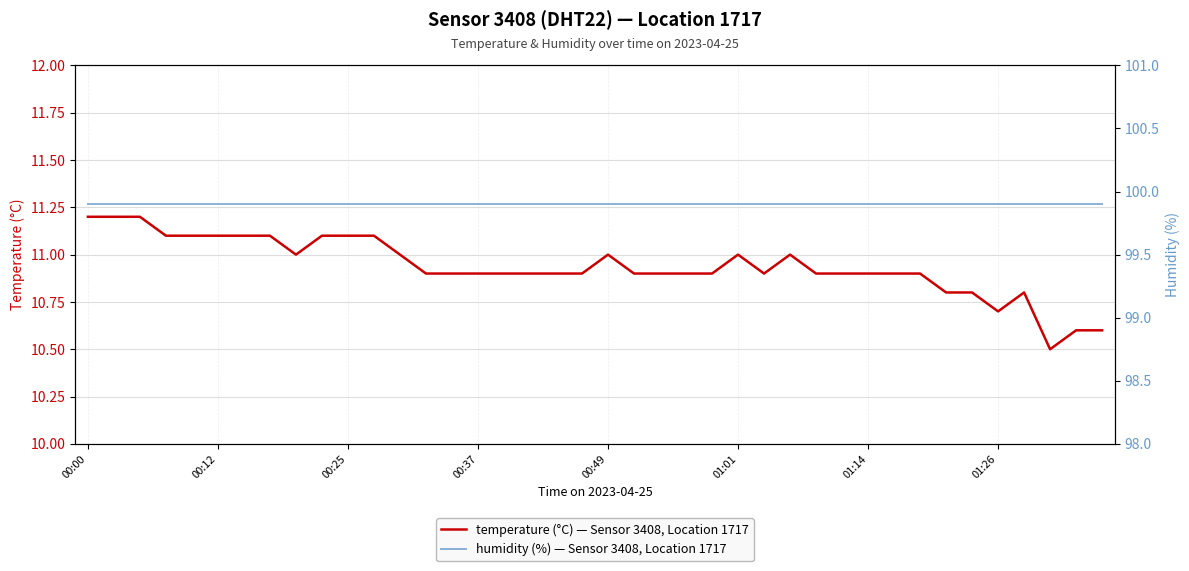

True or false: humidity (%) — Sensor 3408, Location 1717 has more than 2 points higher than both neighbors.

False